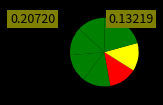

Is there a majority slice in this chart?

No